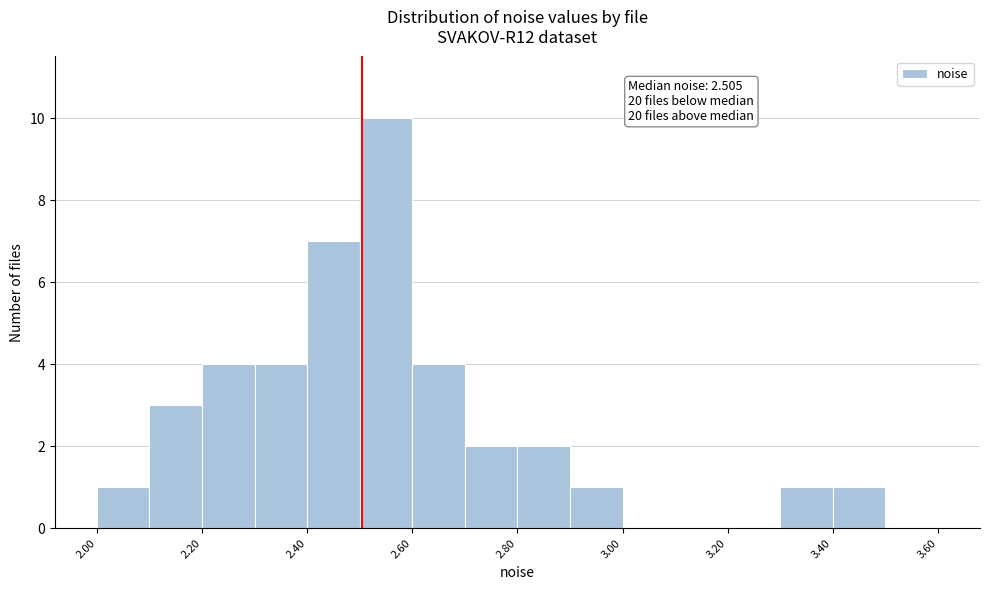

Which range on the x-axis has the tallest bar?

2.5 to 2.6